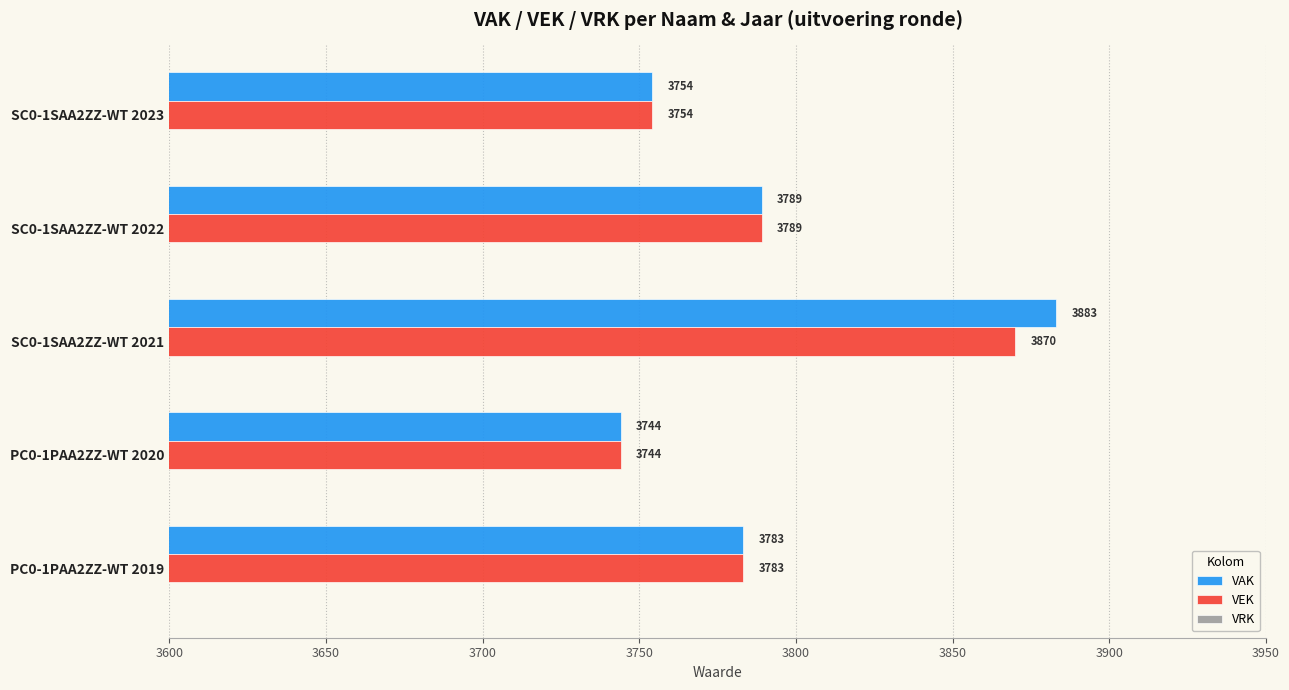

At which category is the sum across all series the highest?

SC0-1SAA2ZZ-WT 2021